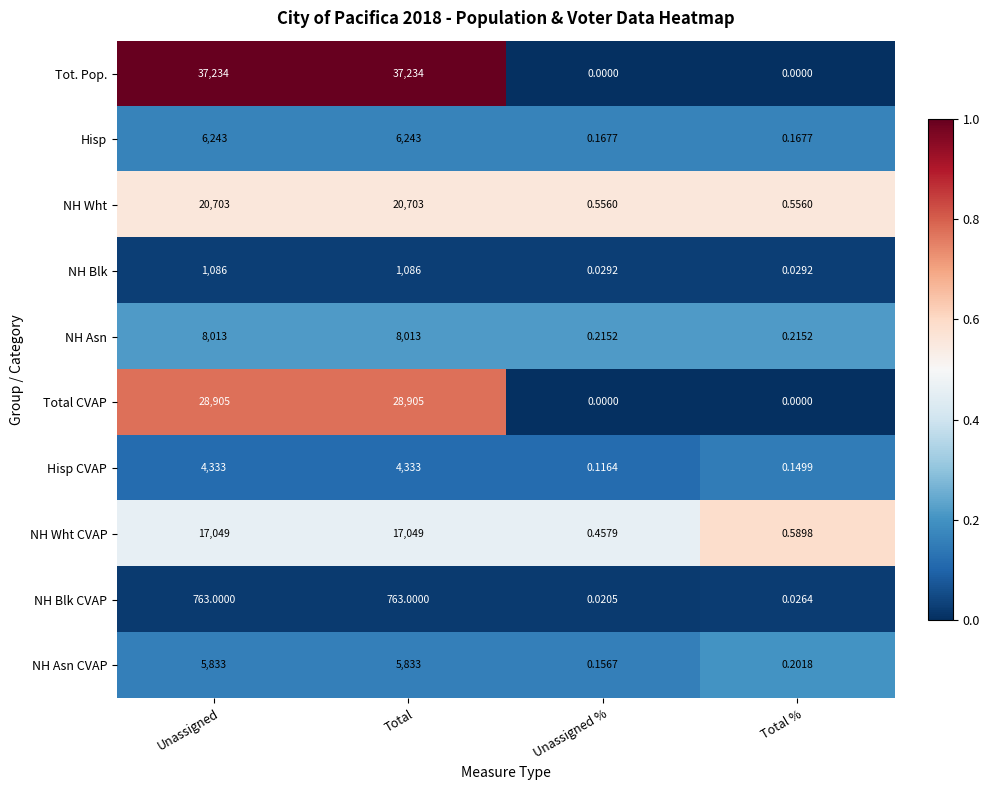

Which series has the largest total across all categories?

Tot. Pop.